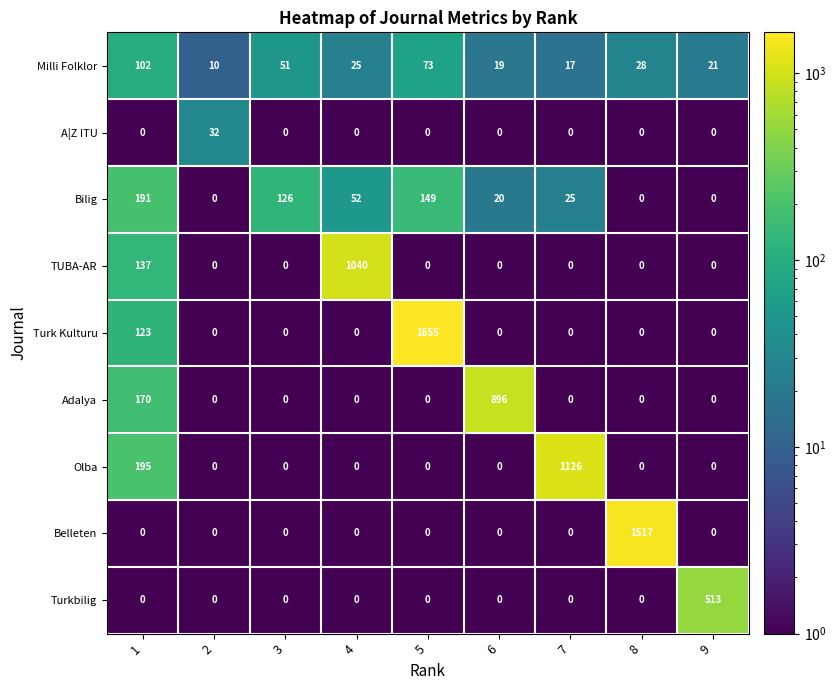

The Milli Folklor series shows 19 at 8. True or false?

False